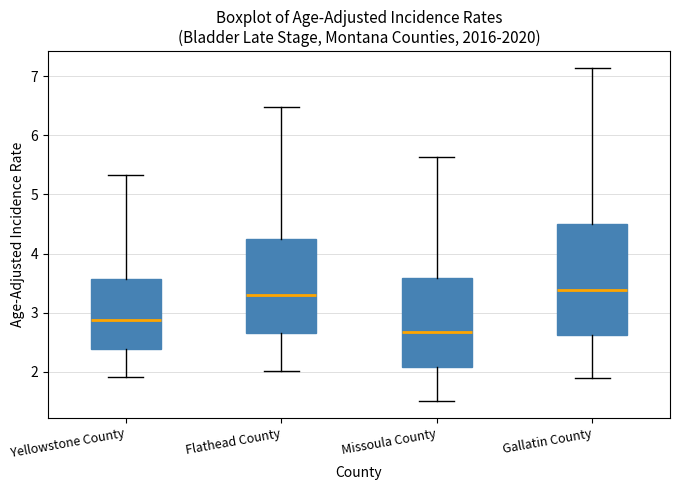

Which box is the tallest, from its lower edge to its upper edge?

Gallatin County